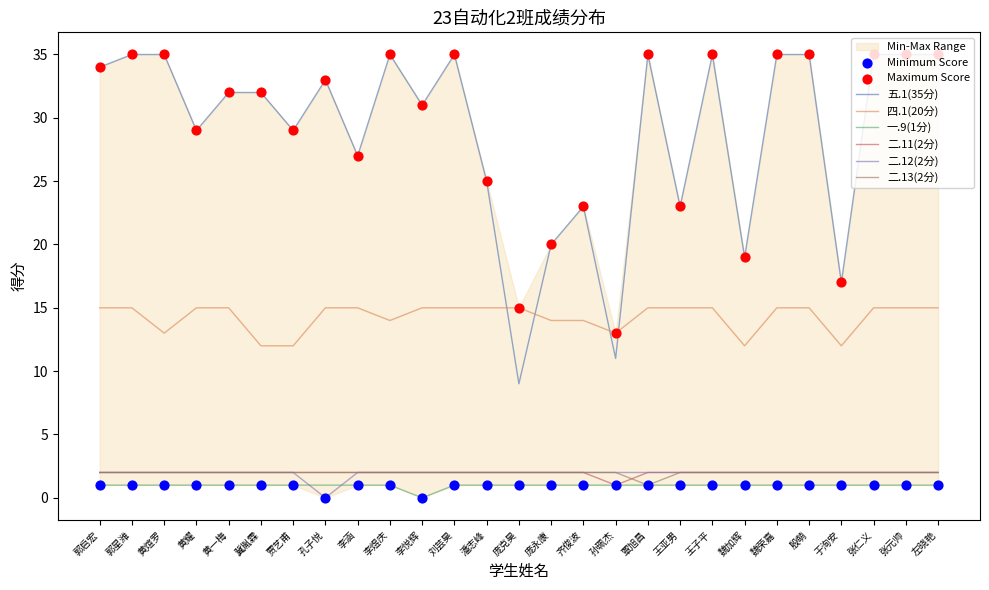

What is the total value across all series at 魏加辉?

38